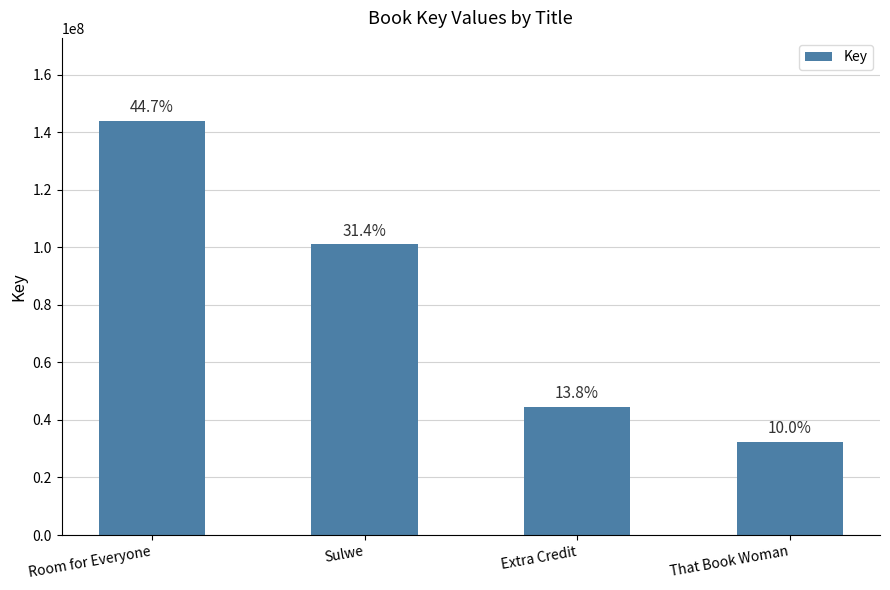

What is the ratio of the value at That Book Woman to the value at Sulwe?

0.3